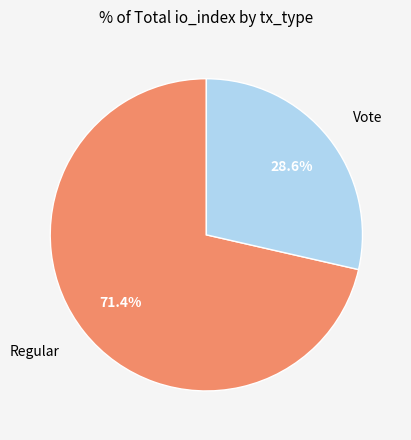

Which has a higher value, Vote or Regular?

Regular